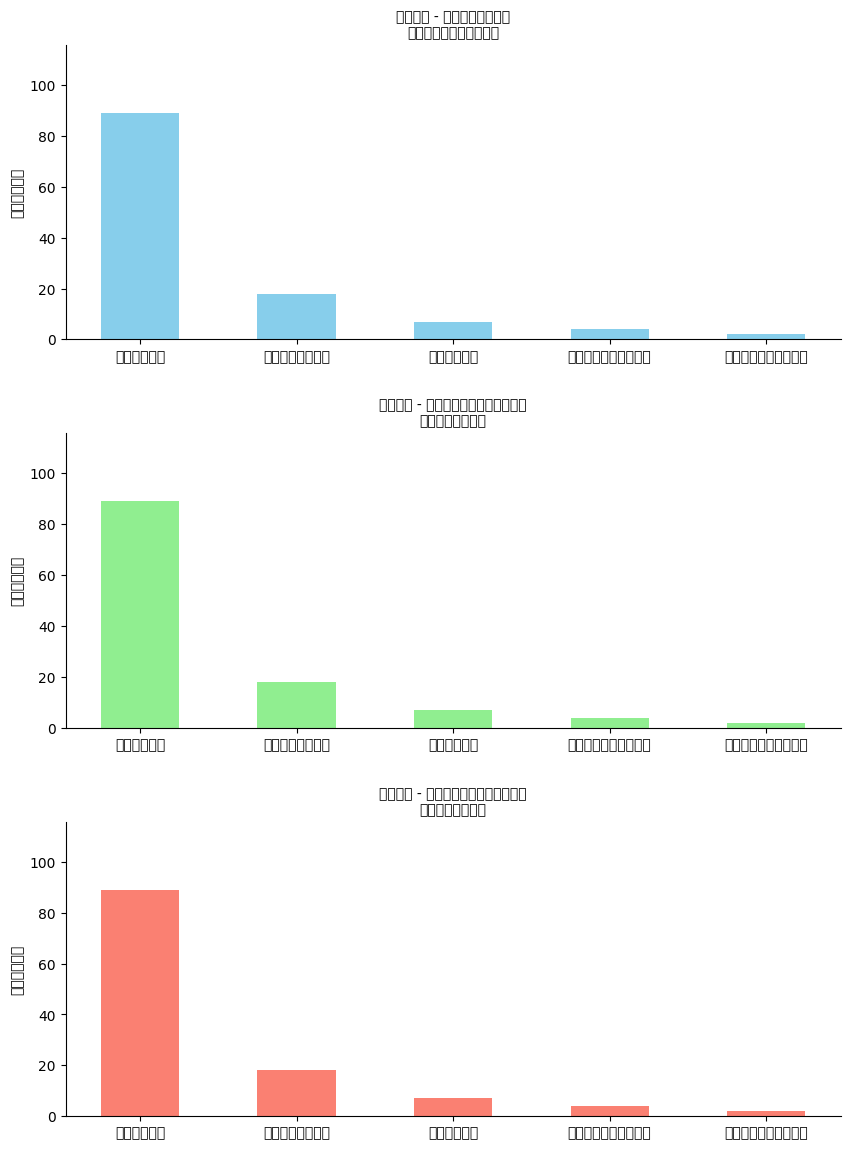

Where does the 建筑工程壹级 series first go above 7?

建筑工程壹级